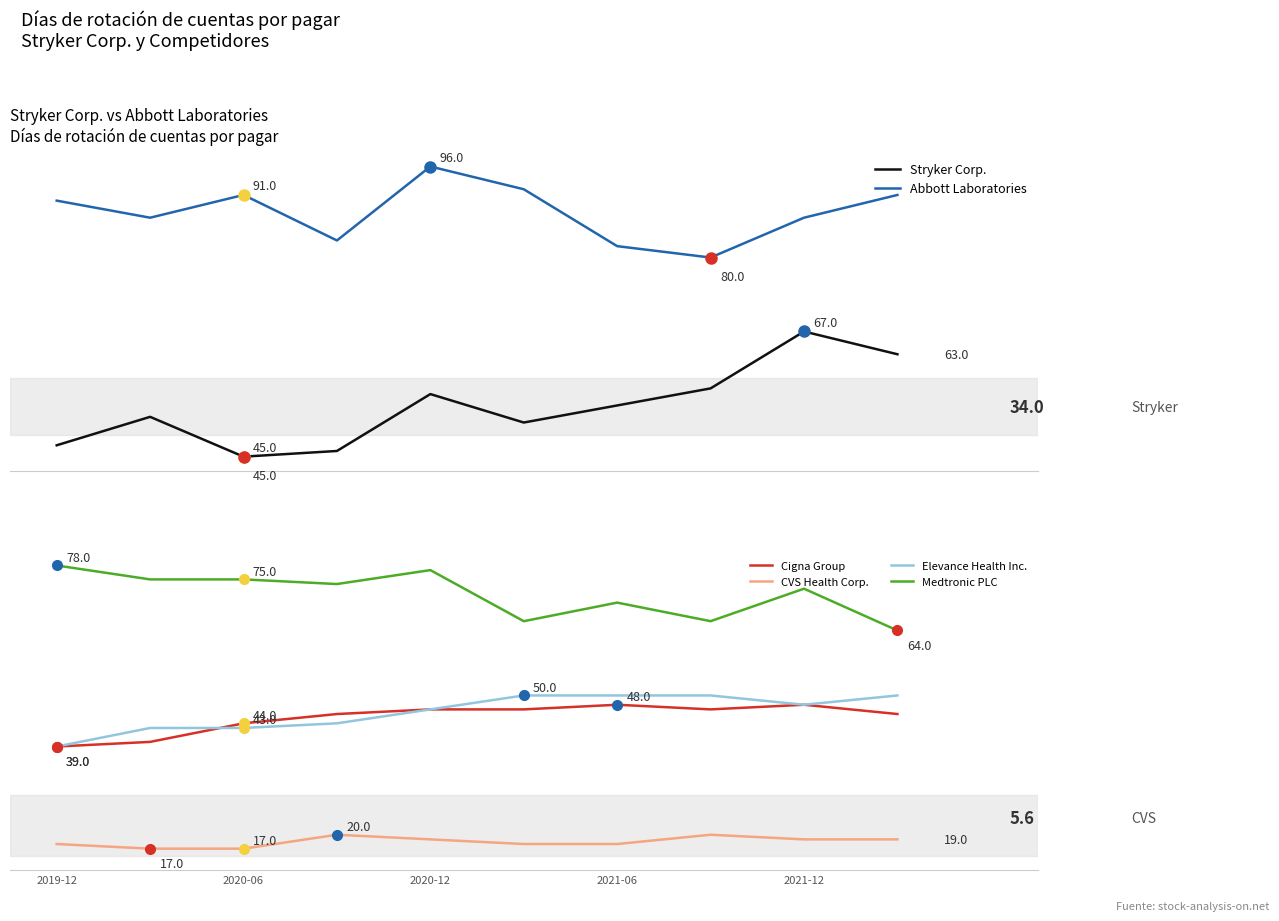

What is the difference between the maximum and minimum values in the Abbott Laboratories series?

16